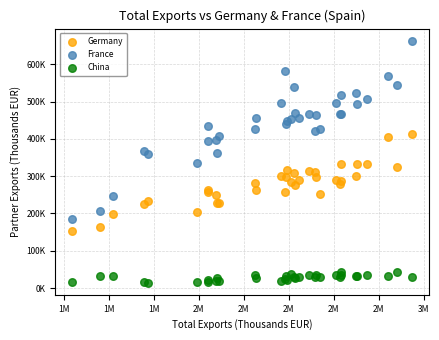

What are all the series names shown in the legend?

Germany, France, China